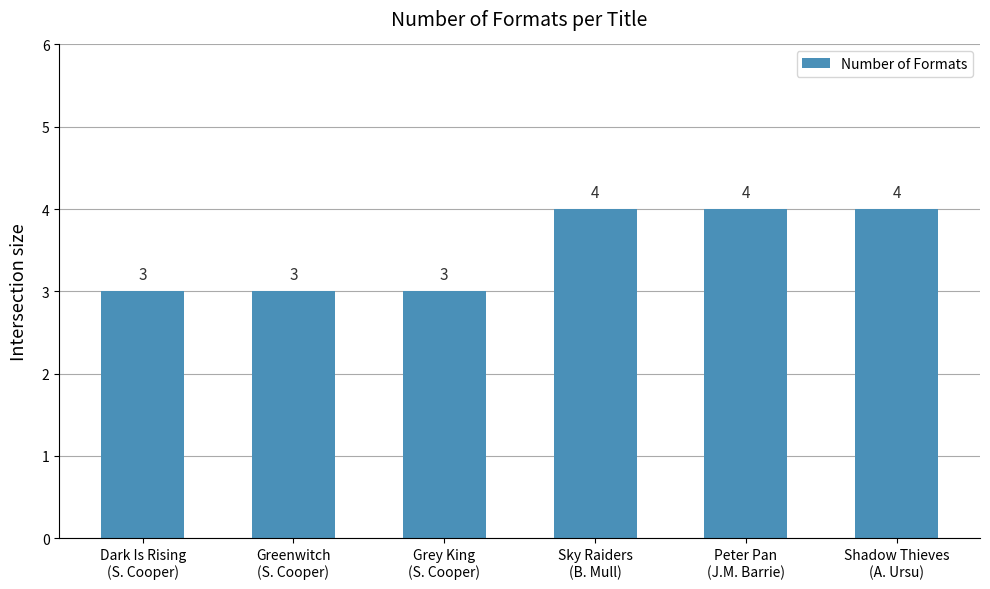

What is the value of the 4th bar from the left?

4